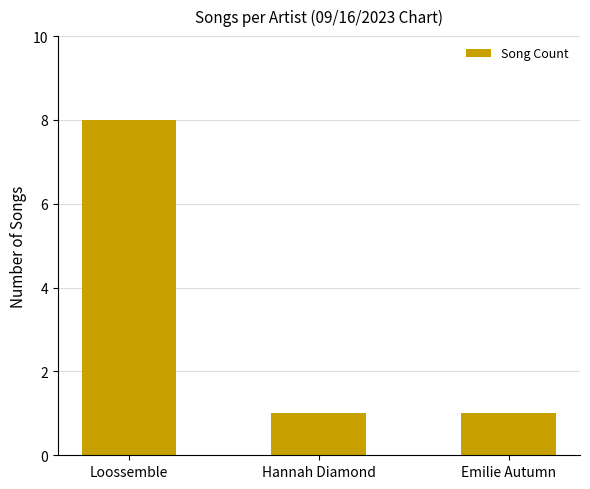

Reading left to right, what are all the values shown in this chart?

8	1	1